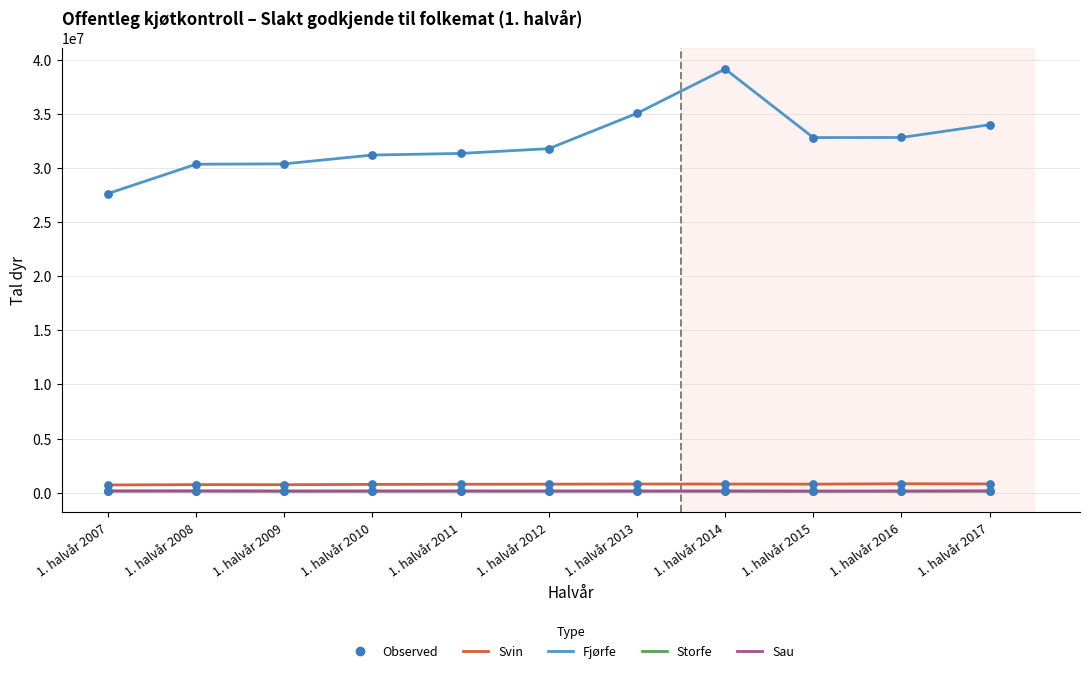

What is the total value across all series at 1. halvår 2010?

32233414